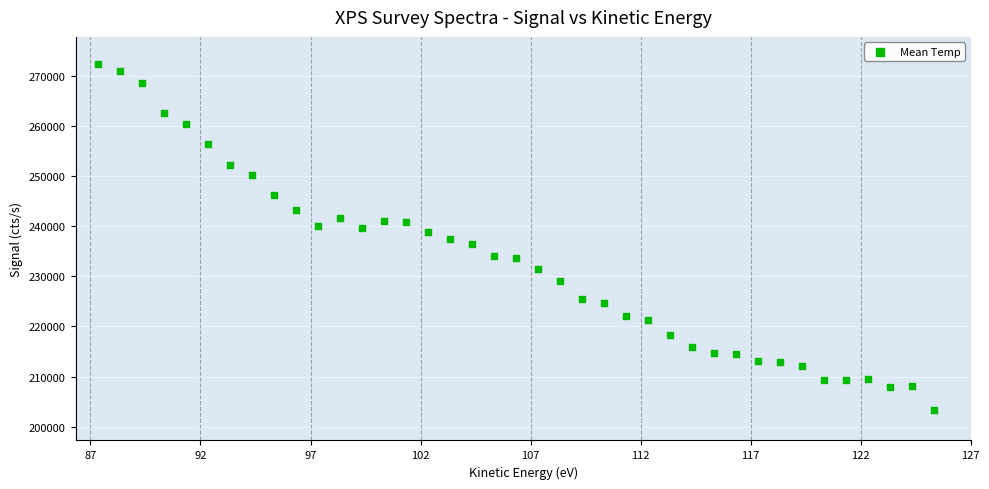

What is the range of Y values (max minus min)?

69110